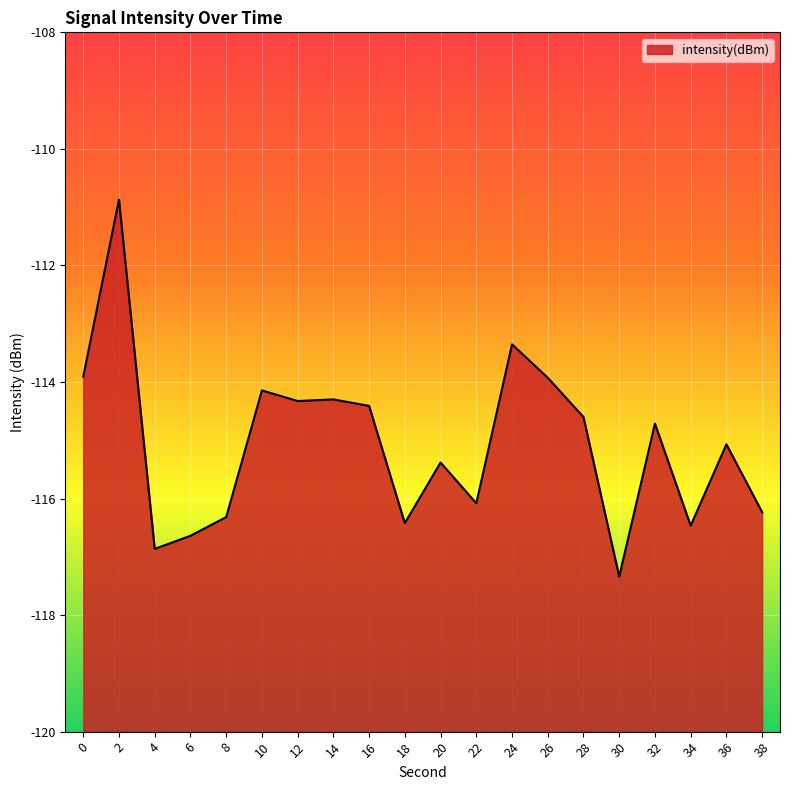

List the labels in order of value, largest first.

2, 24, 0, 26, 10, 14, 12, 16, 28, 32, 36, 20, 22, 38, 8, 18, 34, 6, 4, 30